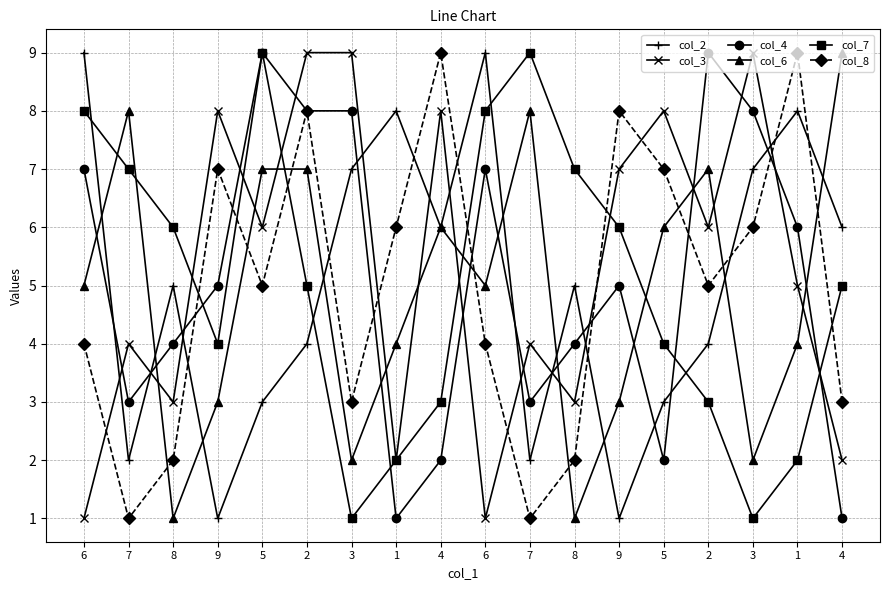

Between 5 and 2, which series saw the biggest shift?

col_4